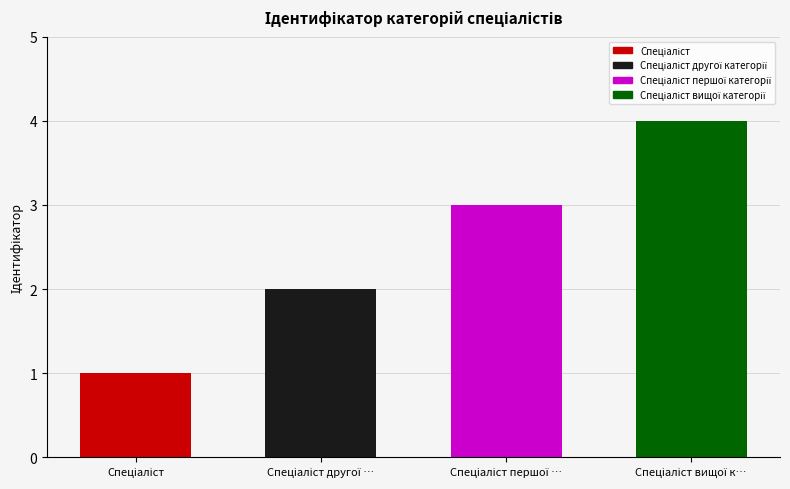

What is the value of the 4th bar from the left?

4